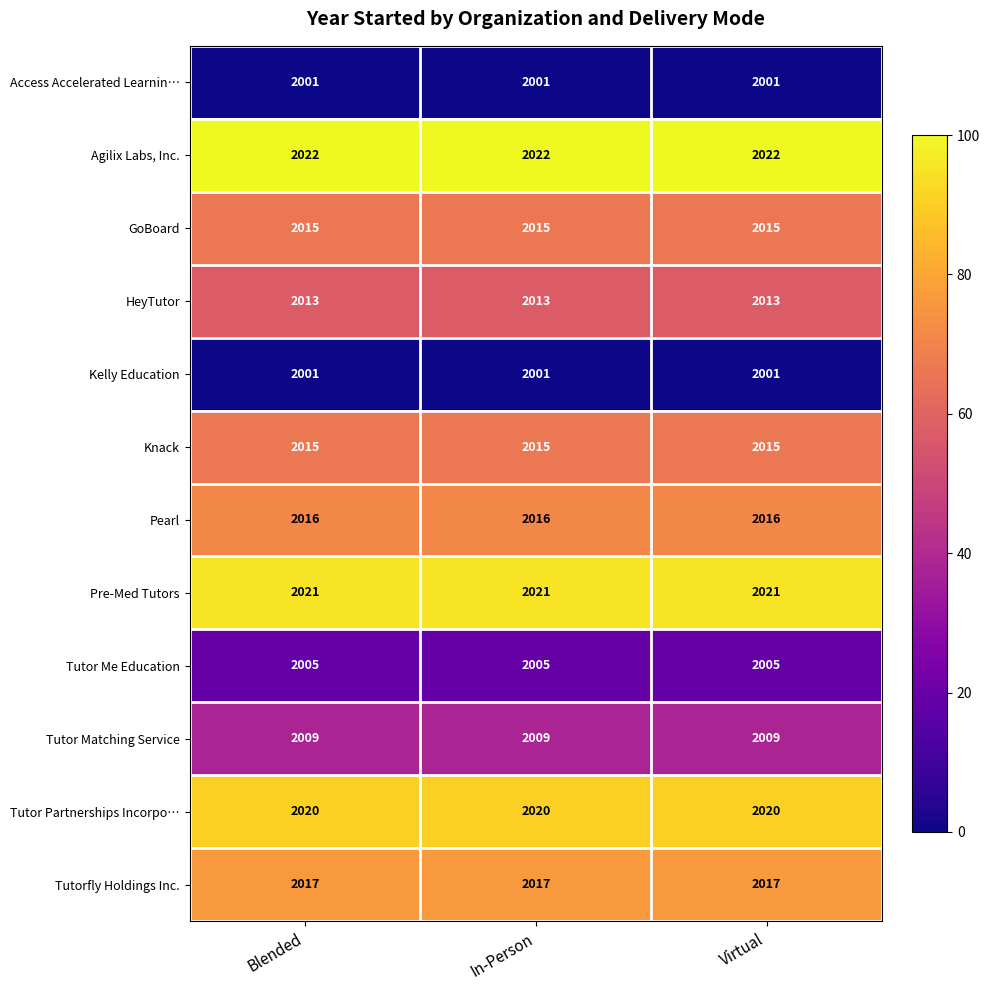

What is the spread (max minus min) of values at Virtual?

21